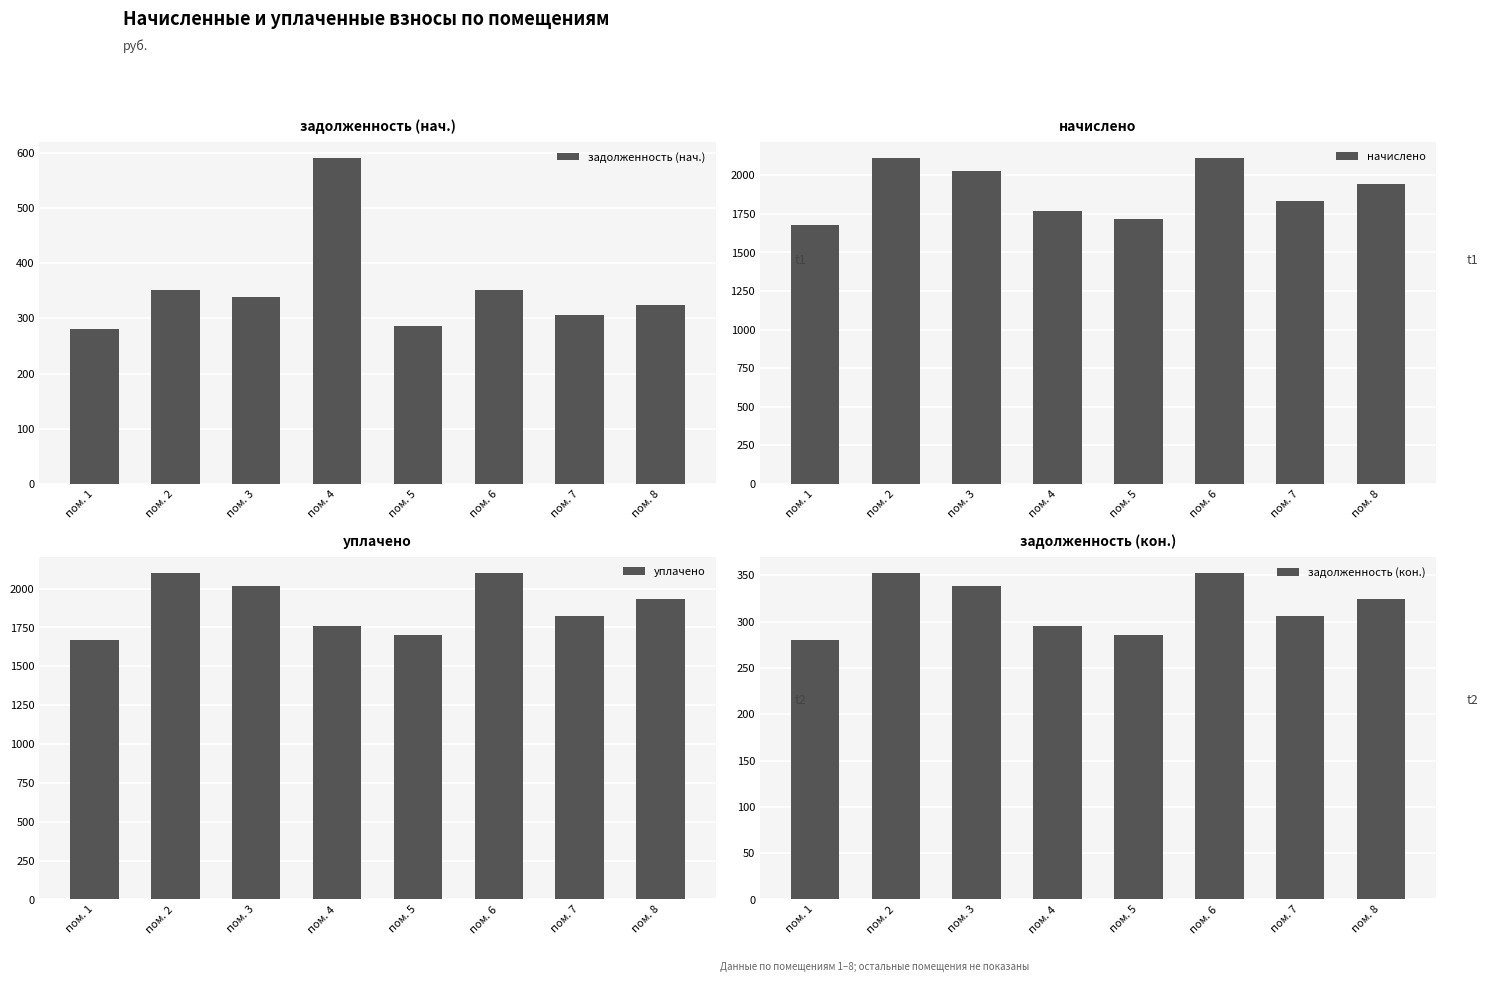

The начислено series shows 912.3 at пом. 1. True or false?

False